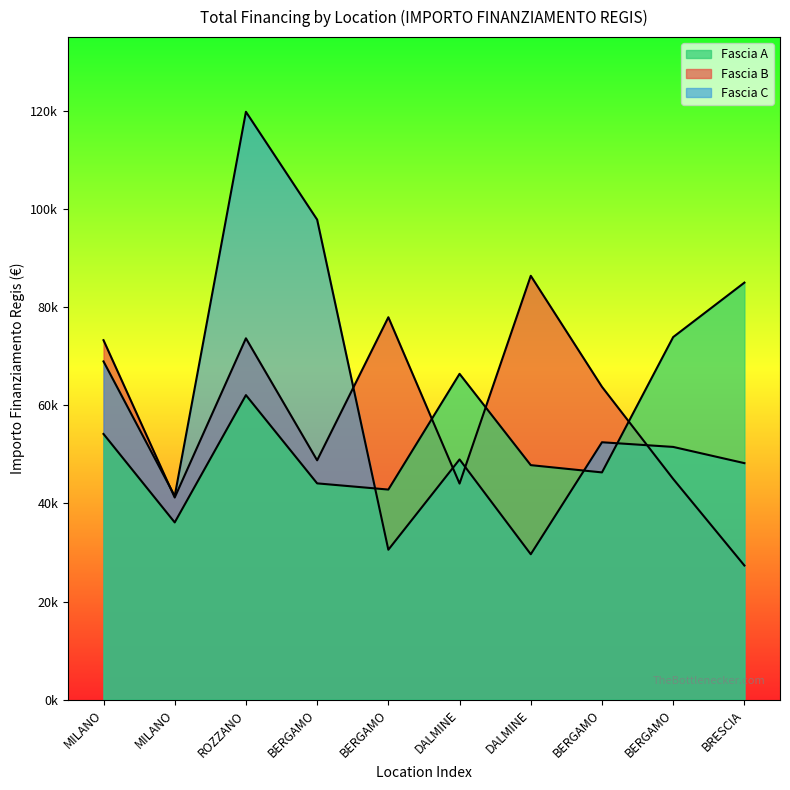

Count the number of categories in the chart.

10